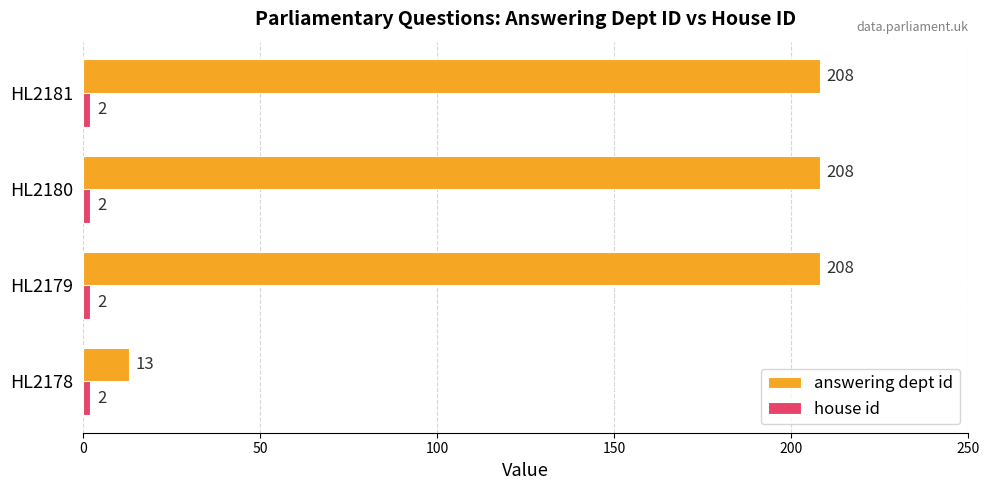

Which series has the largest total across all categories?

answering dept id